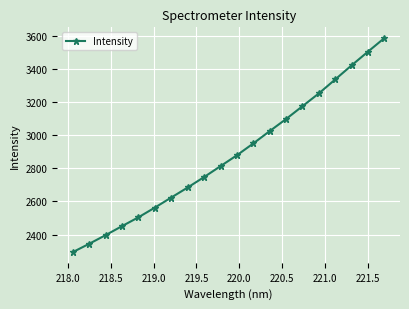

What is the average value?

2882.5